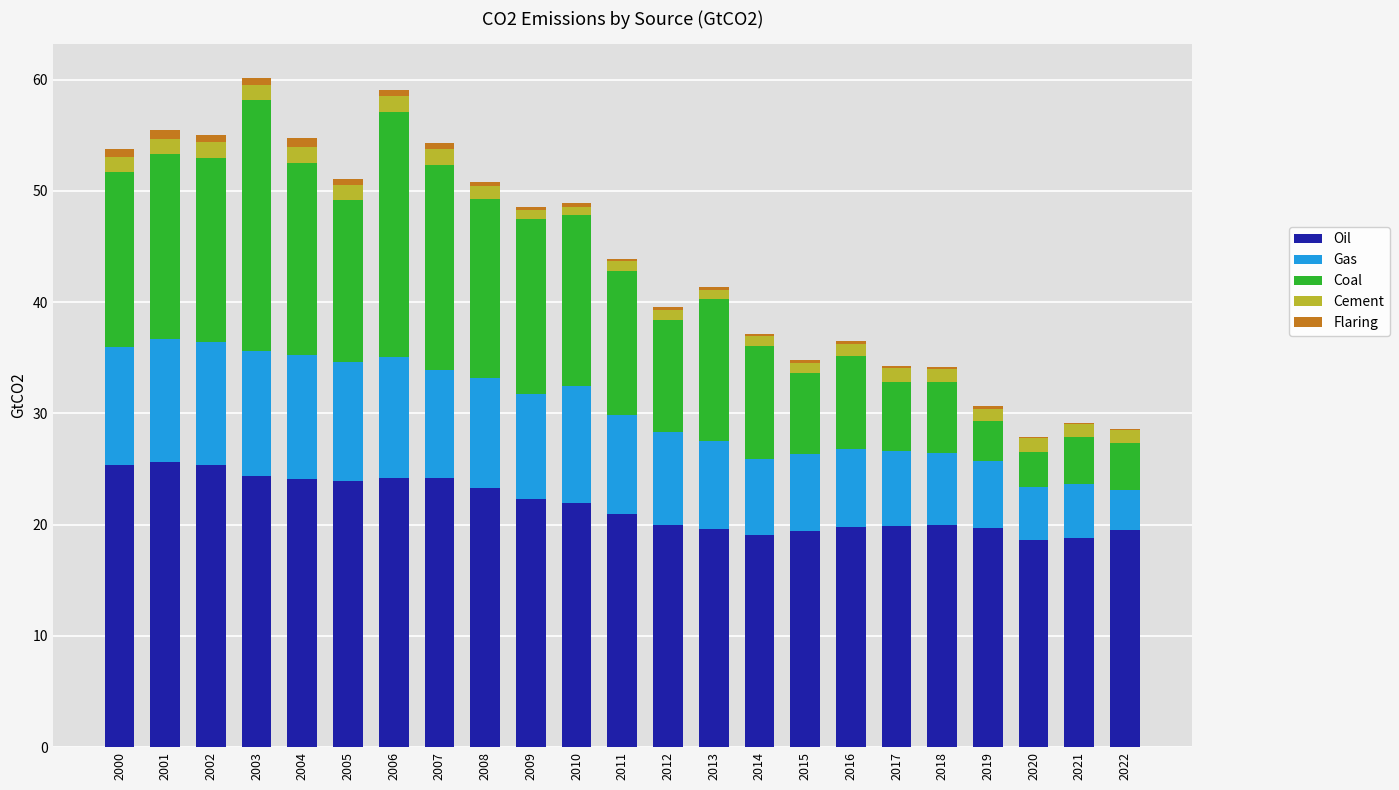

Does the chart contain stacked bars?

Yes